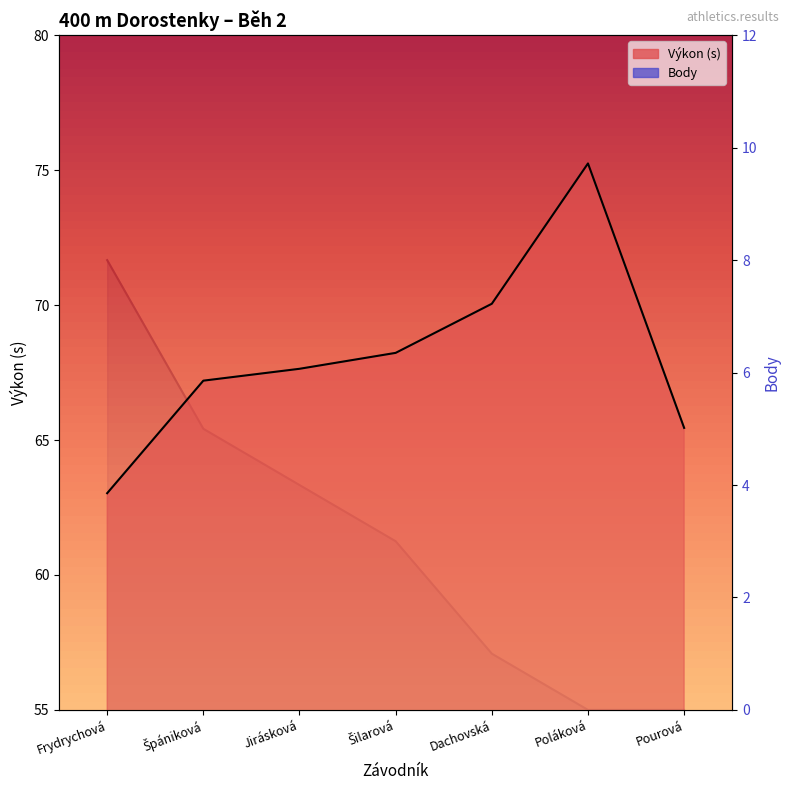

True or false: Body and Výkon cross at least once.

False